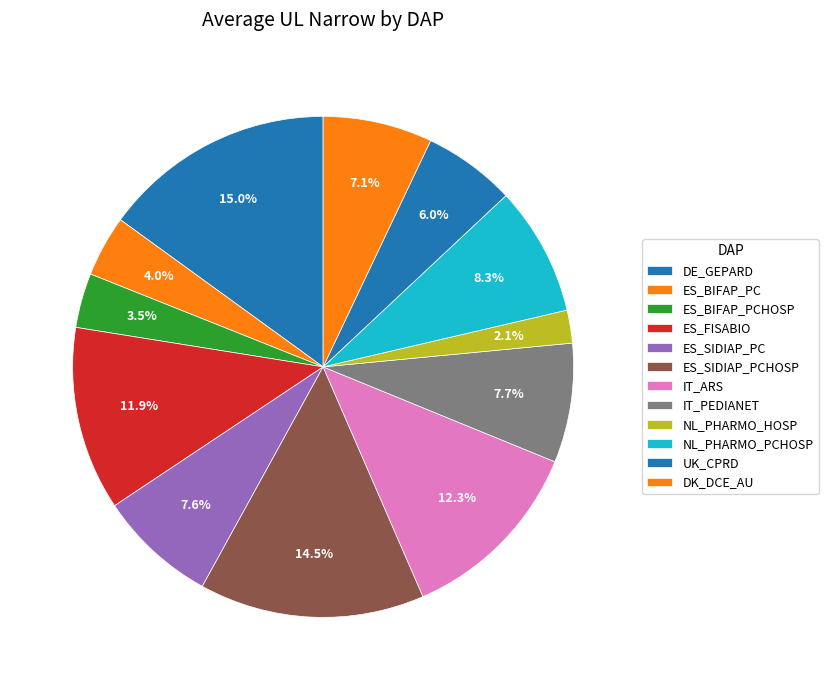

How many segments does this pie chart have?

12